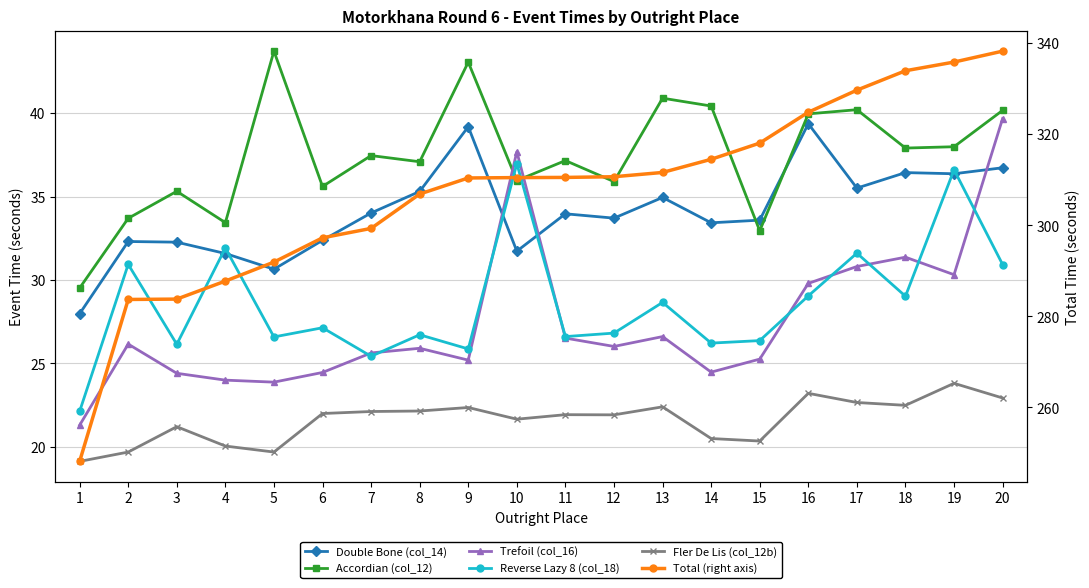

Is it true that Accordian (col_12) equals 49.4 at 1?

False